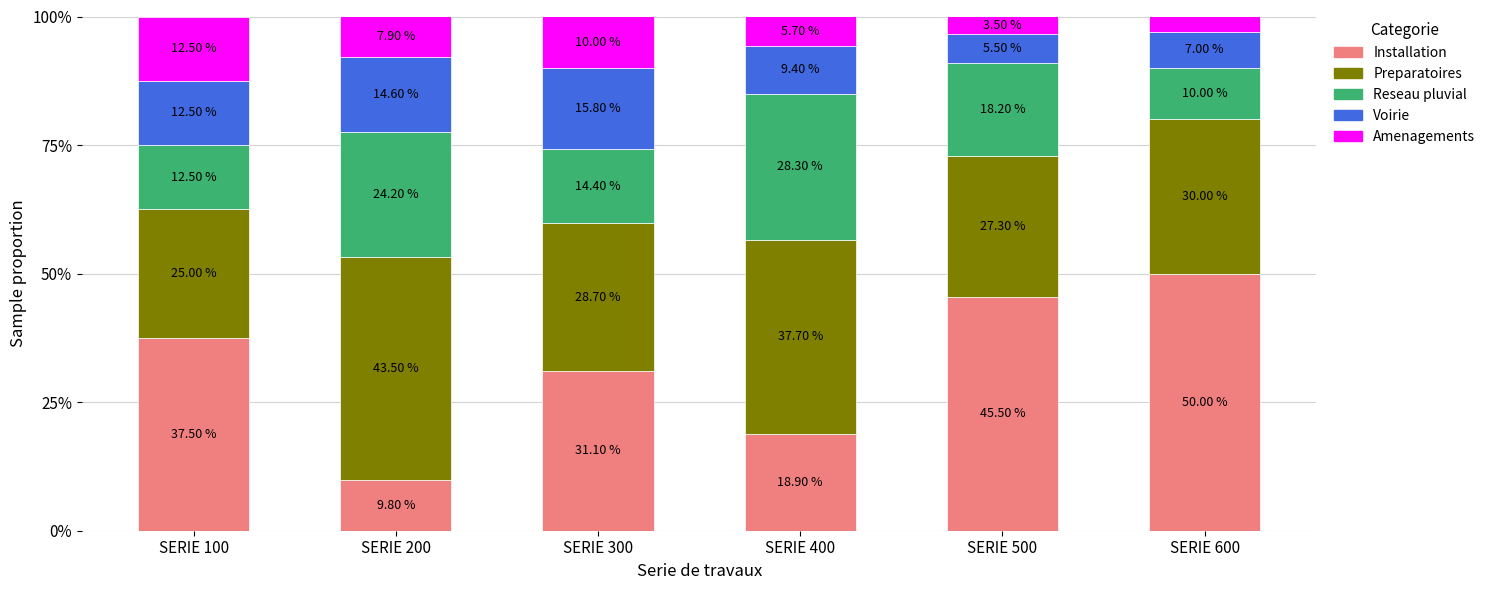

What is the total value across all series at SERIE 100?

100.0